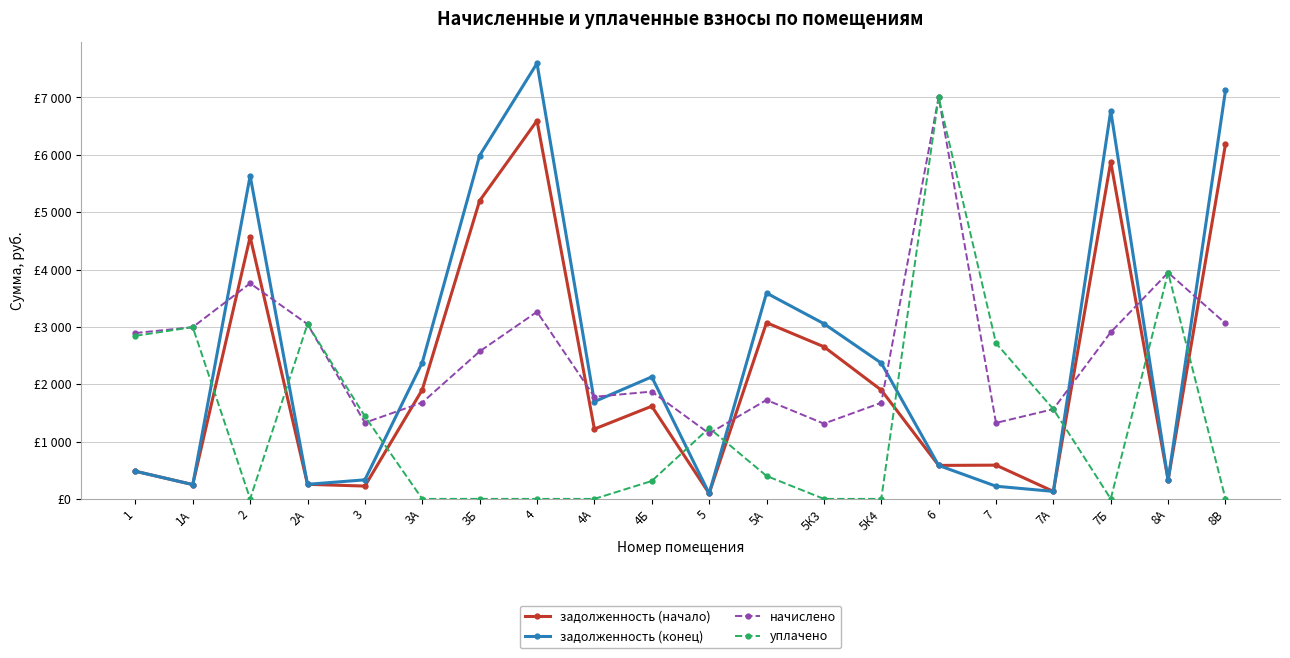

True or false: начислено and уплачено cross at least once.

True